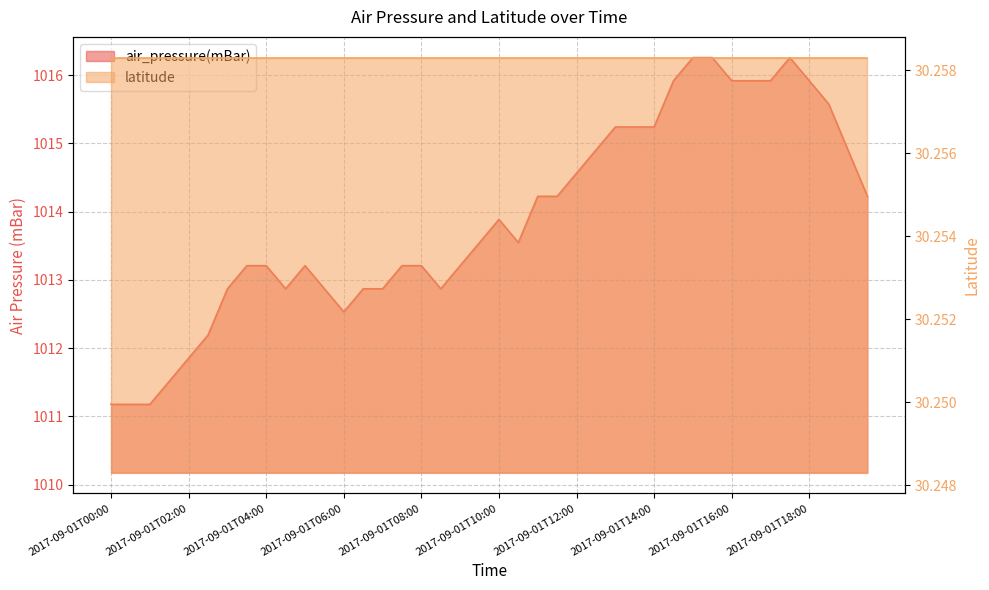

What is the maximum value shown in the chart?

1016.3